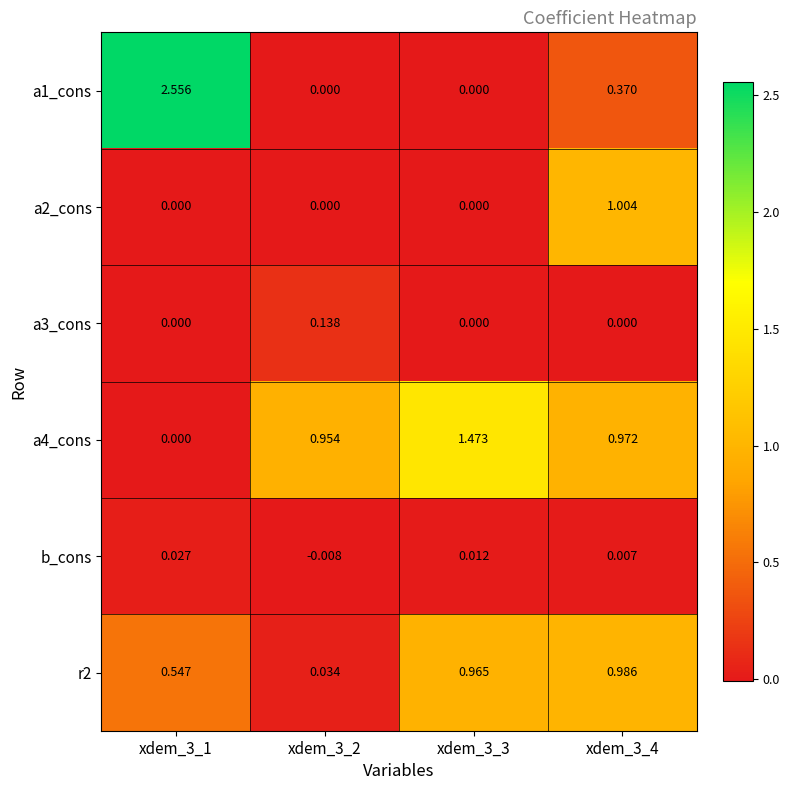

Is the value of r2 at xdem_3_1 greater than the value of a4_cons at xdem_3_1?

Yes